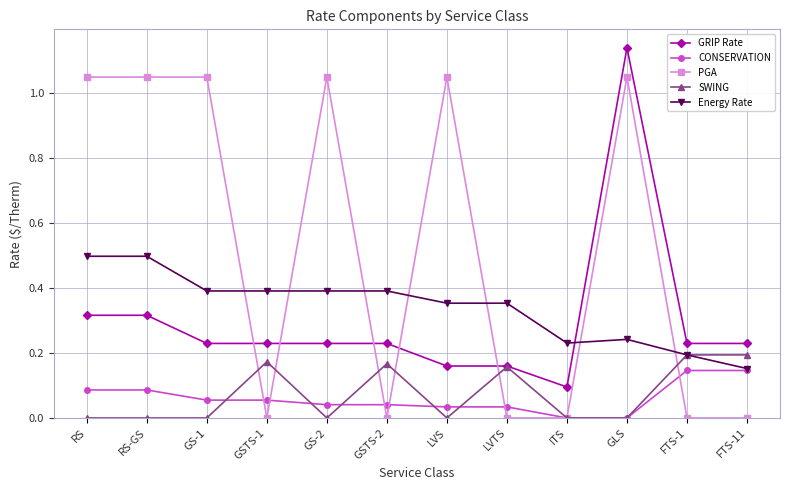

The value of GRIP Rate at ITS is 0.1. True or false?

True